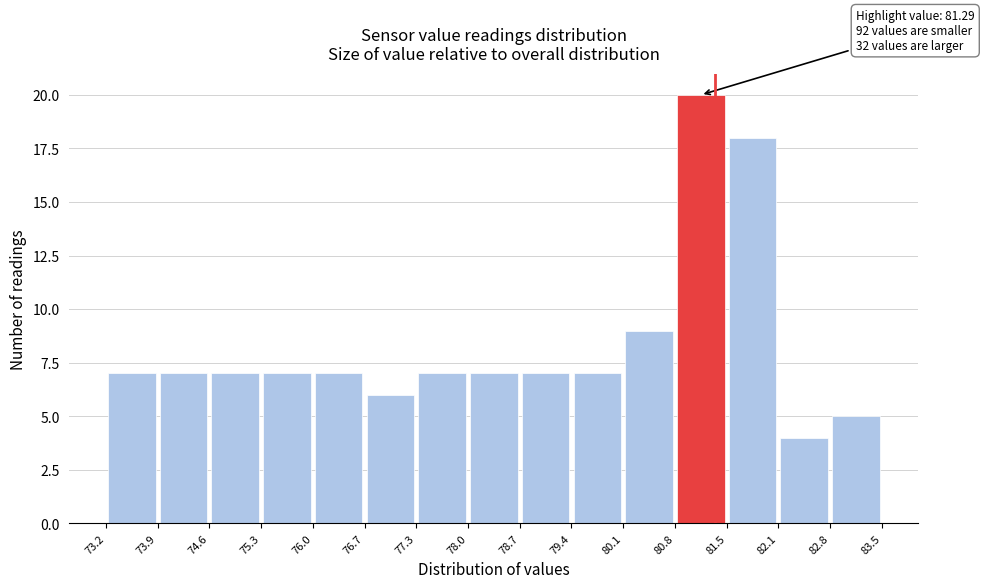

Which range on the x-axis has the tallest bar?

80.8 to 81.5